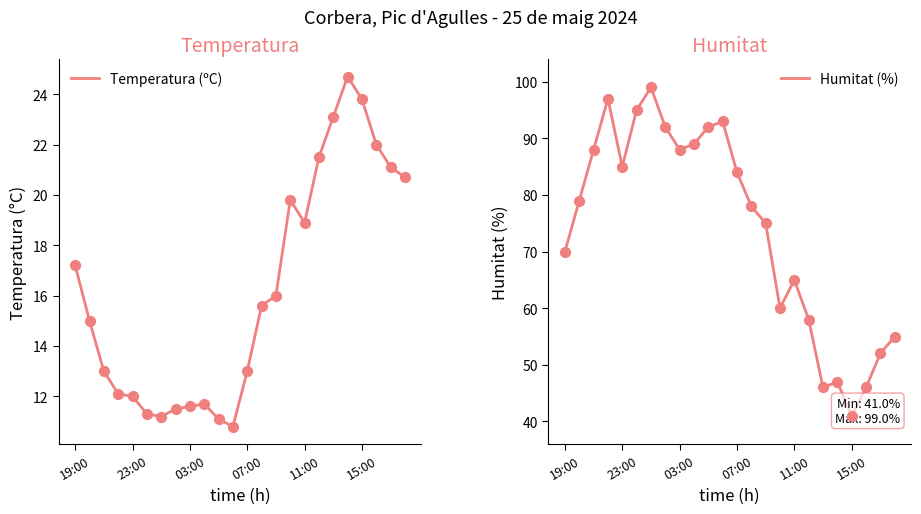

Which series has the largest total across all categories?

Humitat (%)